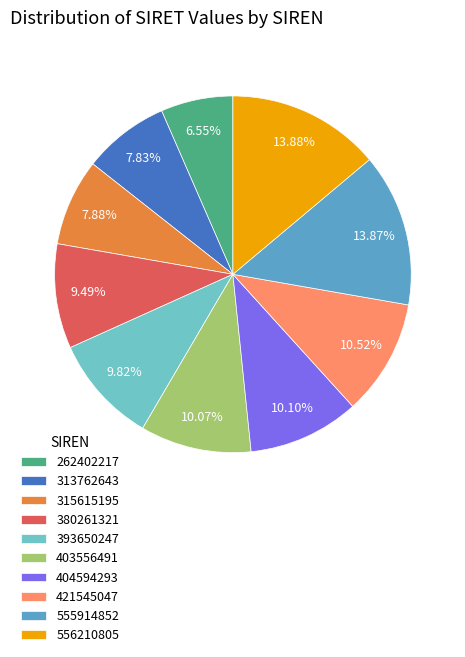

What percentage do 404594293 and 393650247 together represent?

19.9%